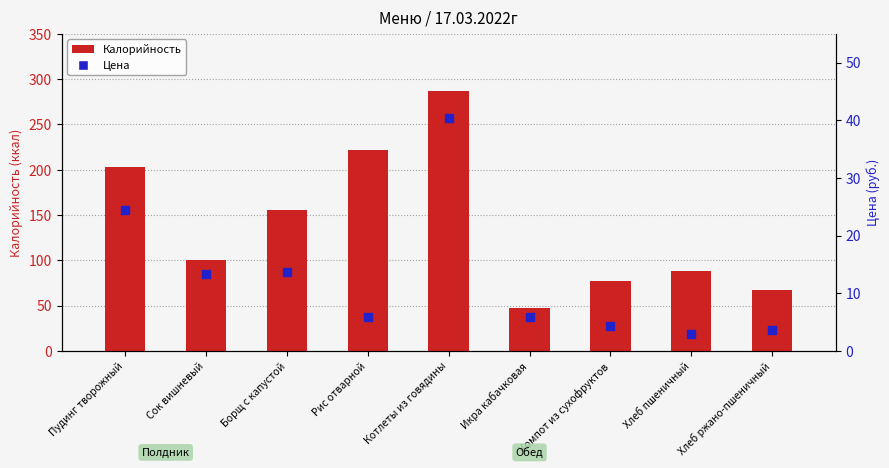

Which series has the largest total across all categories?

Калорийность